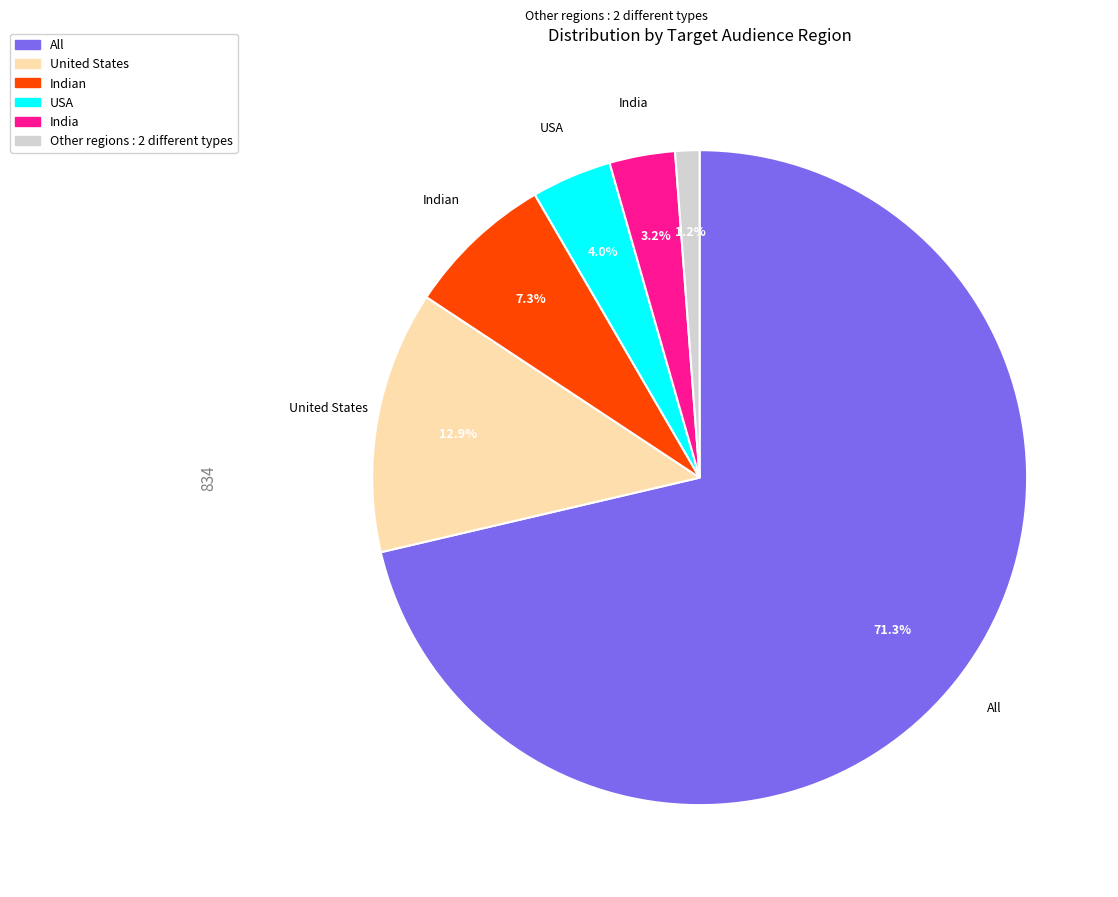

Does any single category account for the majority?

Yes